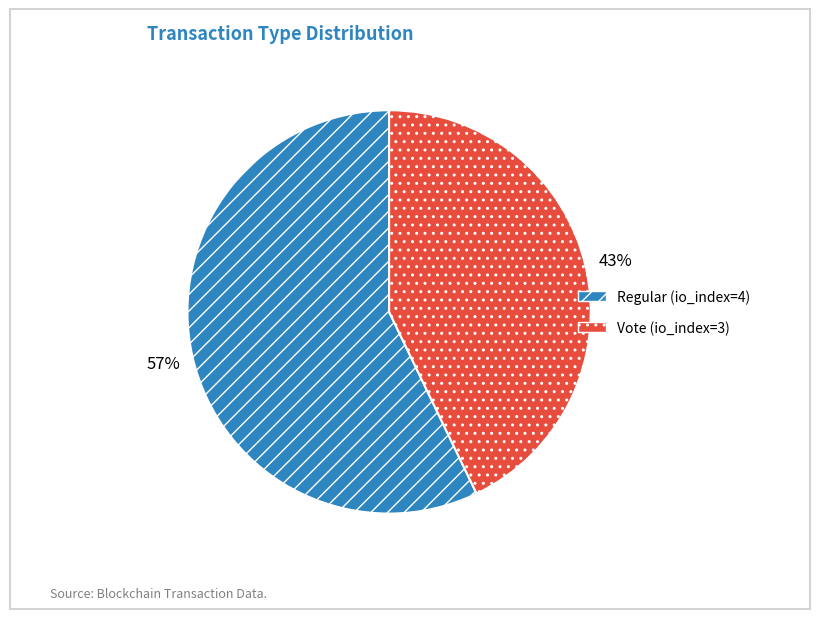

What percentage is the Vote (io_index=3) slice, to the nearest percent?

43%